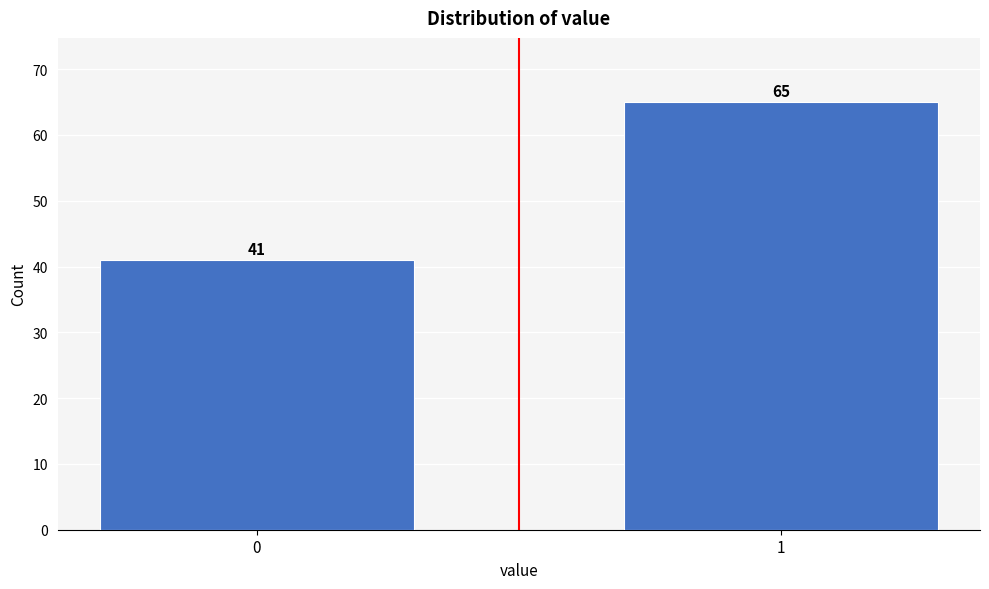

Reading left to right, transcribe all the data shown in this chart.

41	65